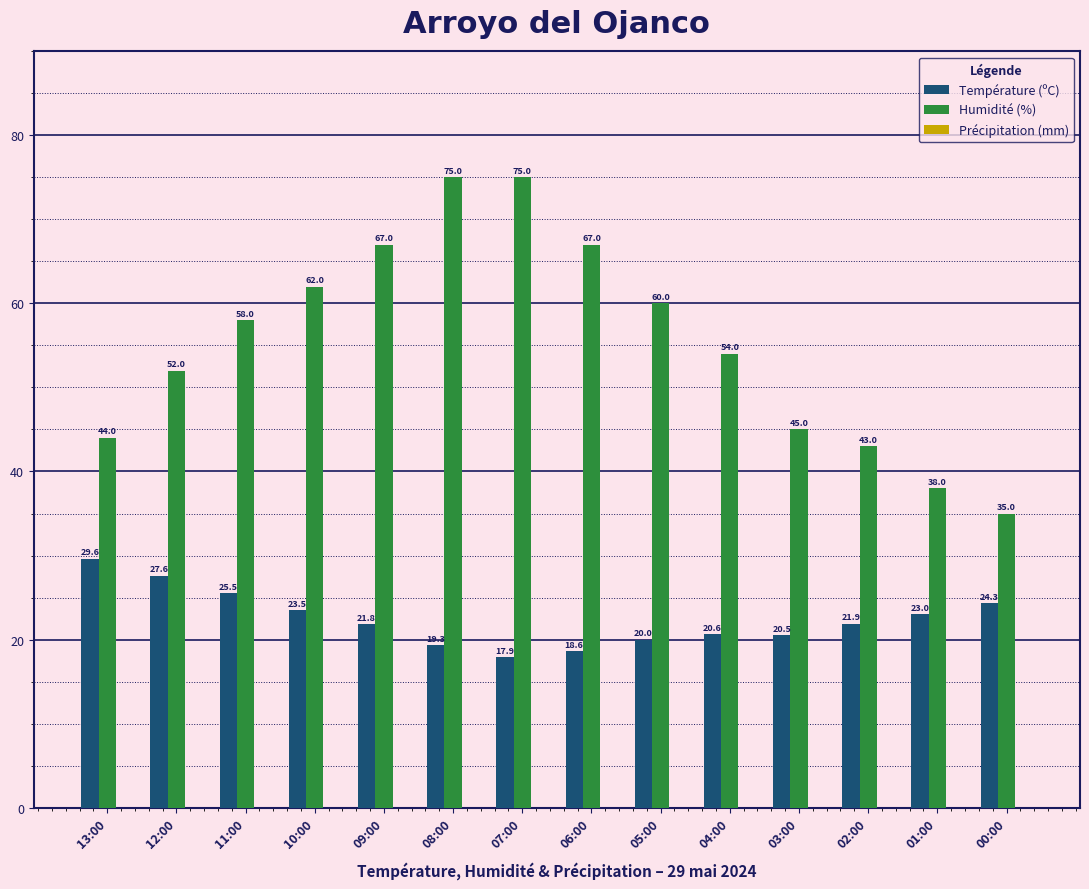

Rank the series by their average value, from highest to lowest.

Humidité (%), Température (ºC)